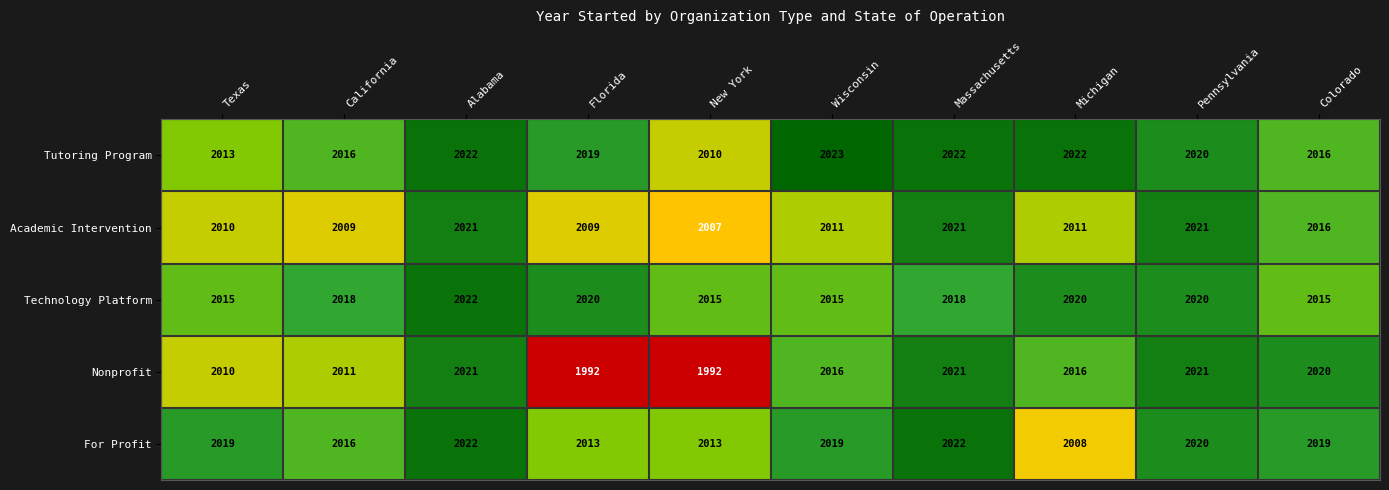

How many distinct data groups are displayed?

5